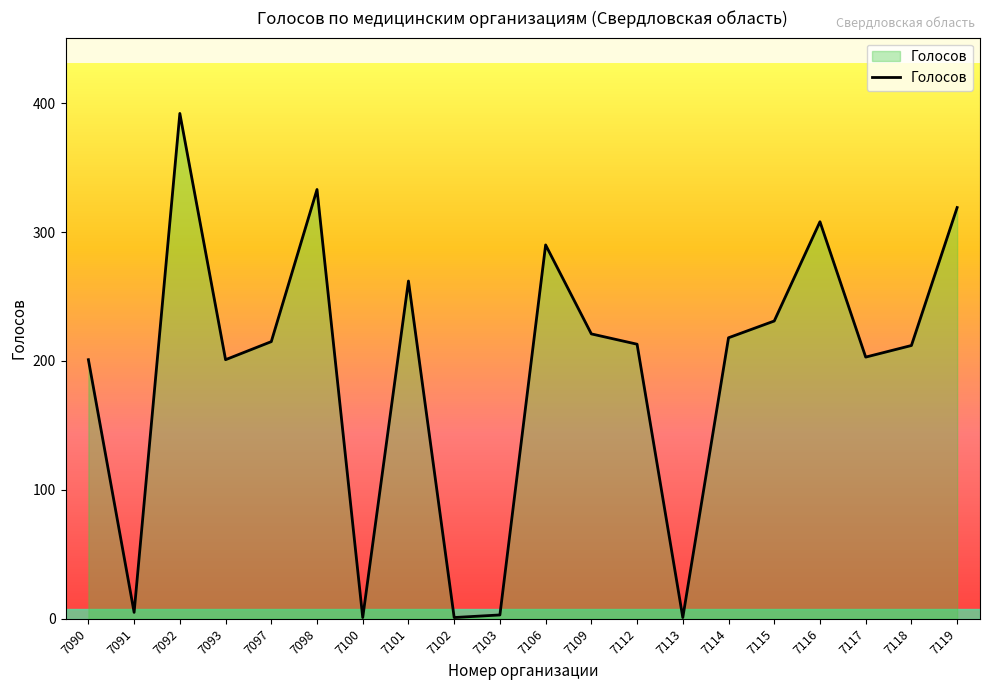

What is the approximate value at 7097, to the nearest 5?

215